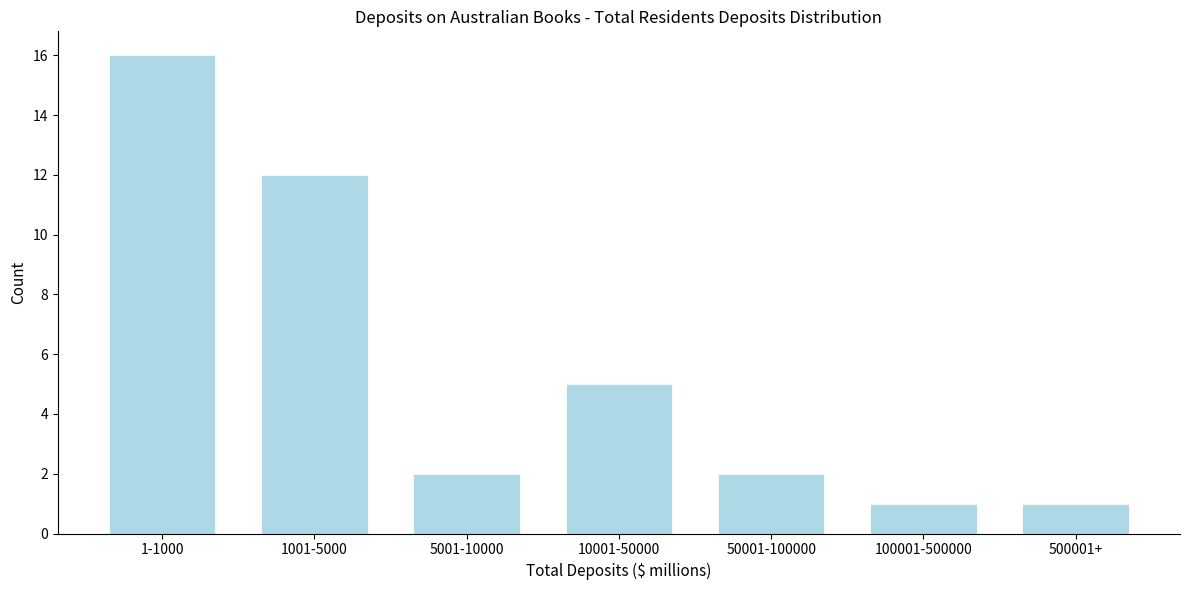

Reading right to left, what are all the values shown in this chart?

500001+=1	100001-500000=1	50001-100000=2	10001-50000=5	5001-10000=2	1001-5000=12	1-1000=16